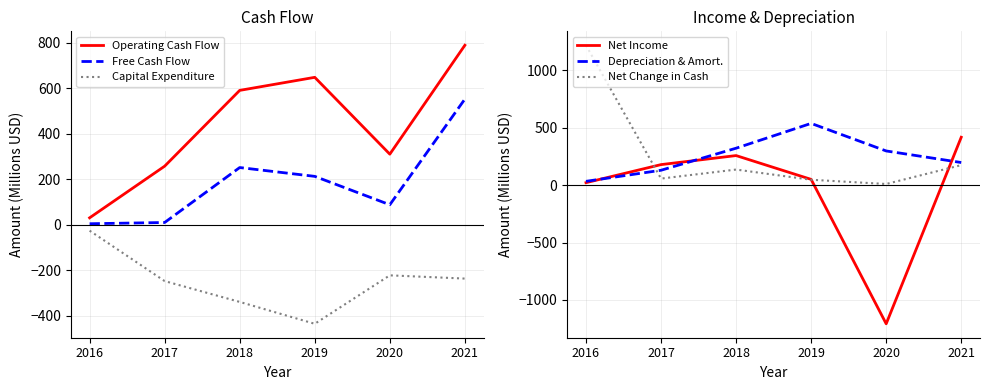

At which label does Net Income reach its minimum?

2020